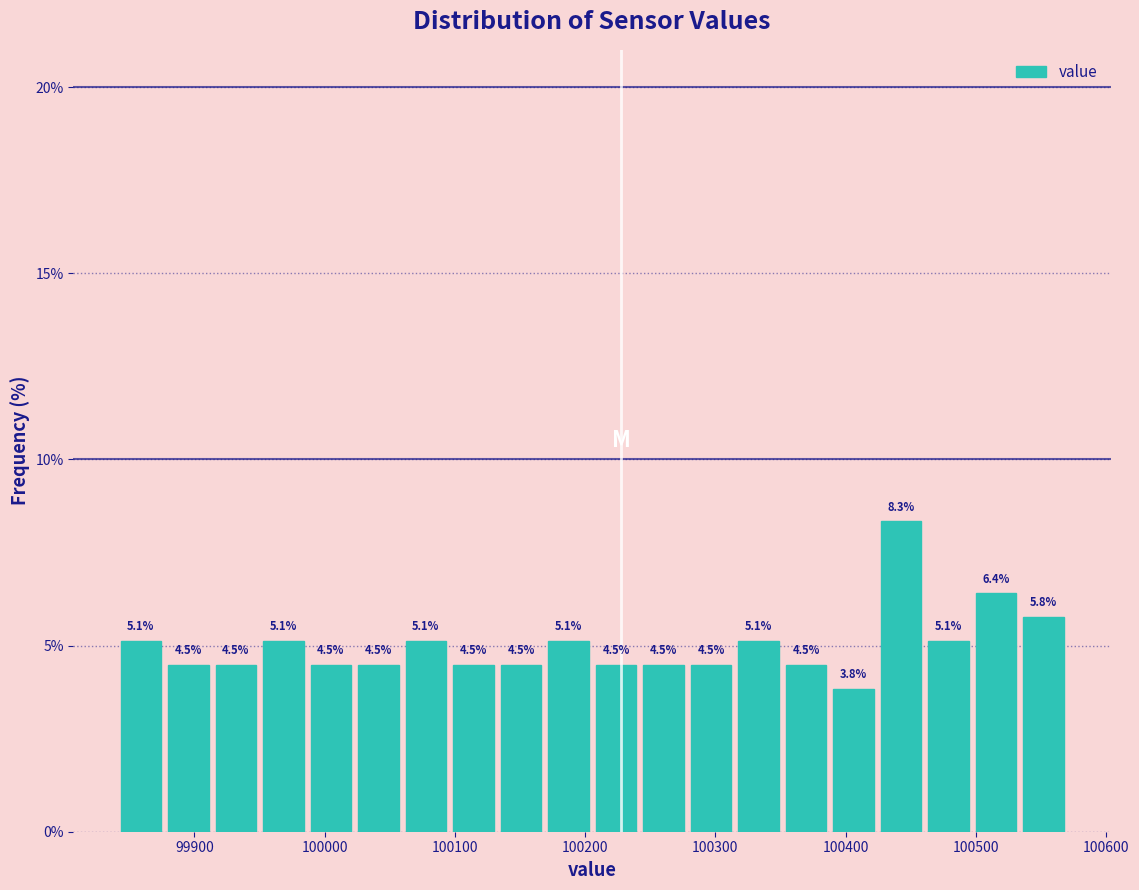

Around what value on the x-axis is the tallest bar? Give the approximate position of its centre, as read against the axis.

100440